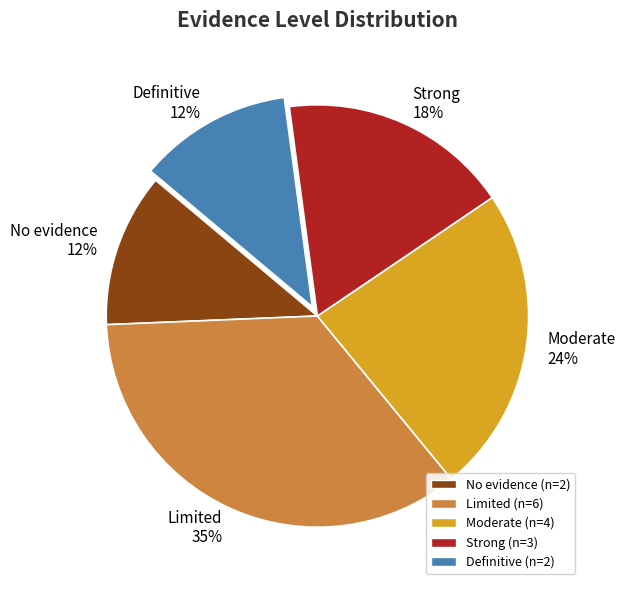

To the nearest percent, what is the average slice percentage?

20%